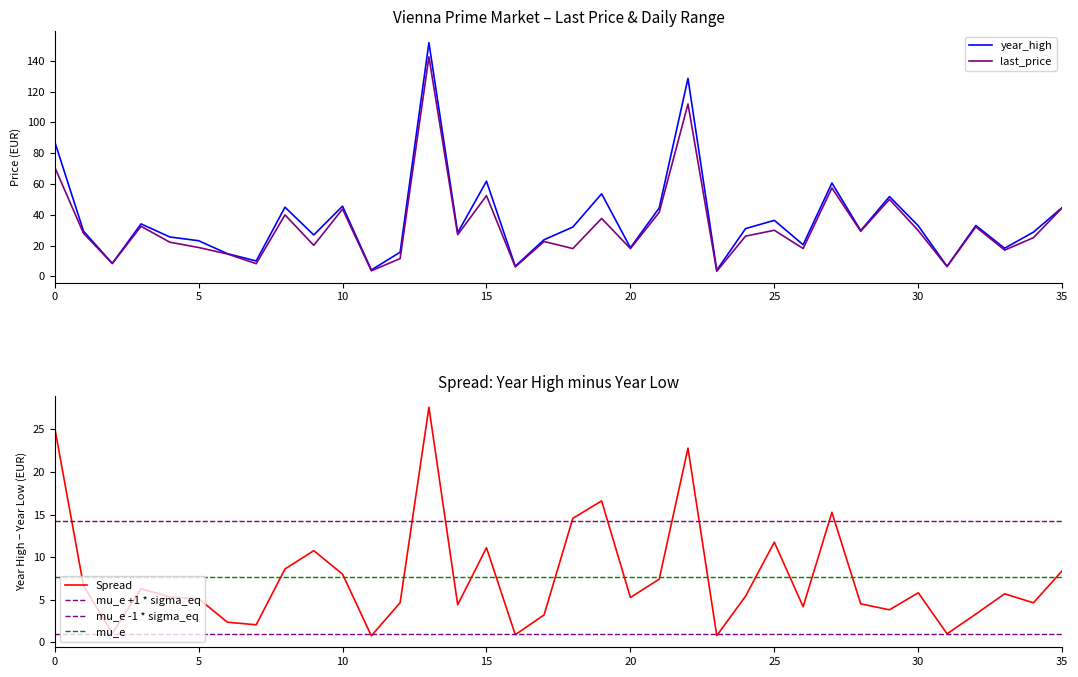

What is the label of the 8th point from the left?

7